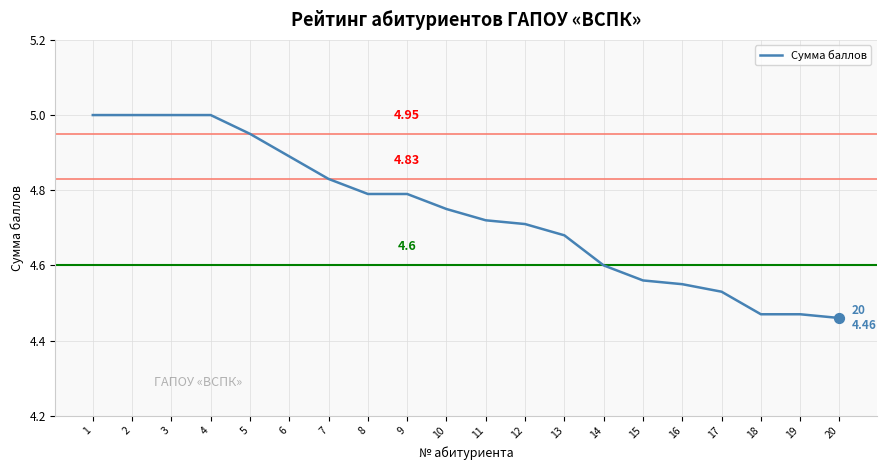

What is the change in value from 9 to 19?

-0.3